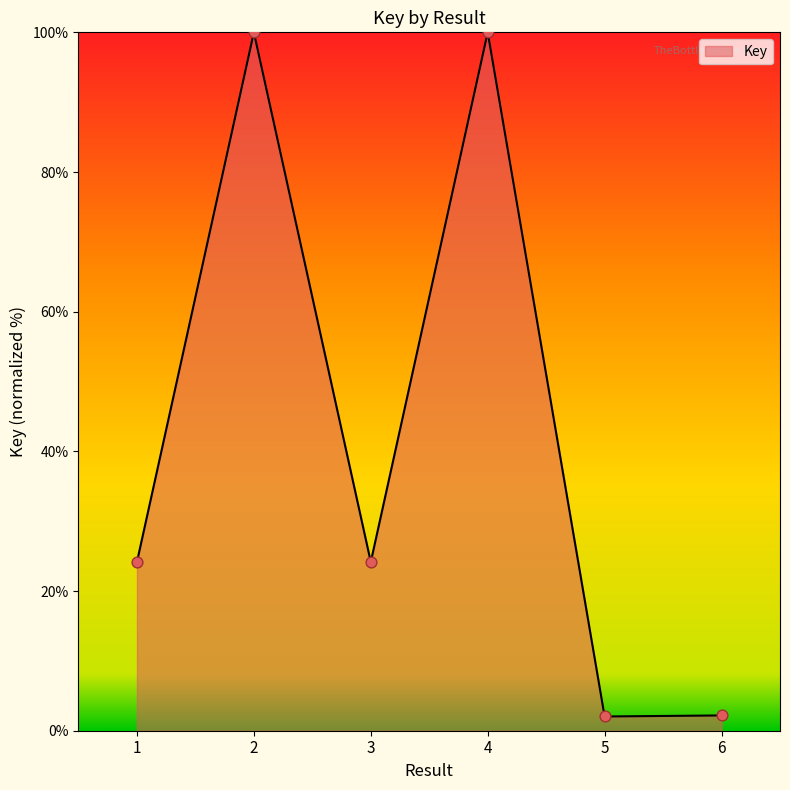

What is the change in value from 3 to 6?

-22.0